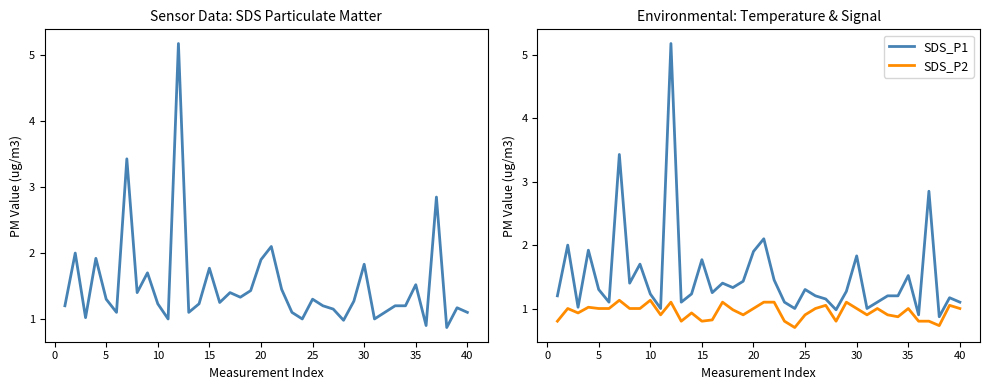

Count the number of categories in the chart.

40